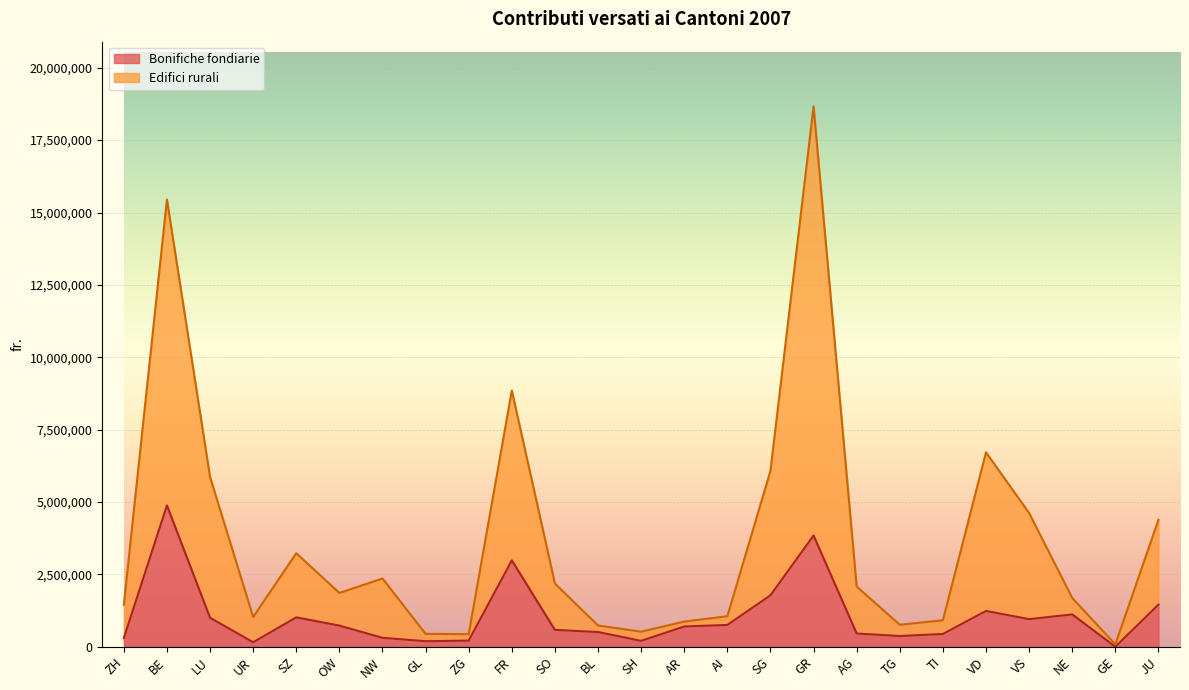

At which label does Edifici rurali first exceed 1858800?

BE